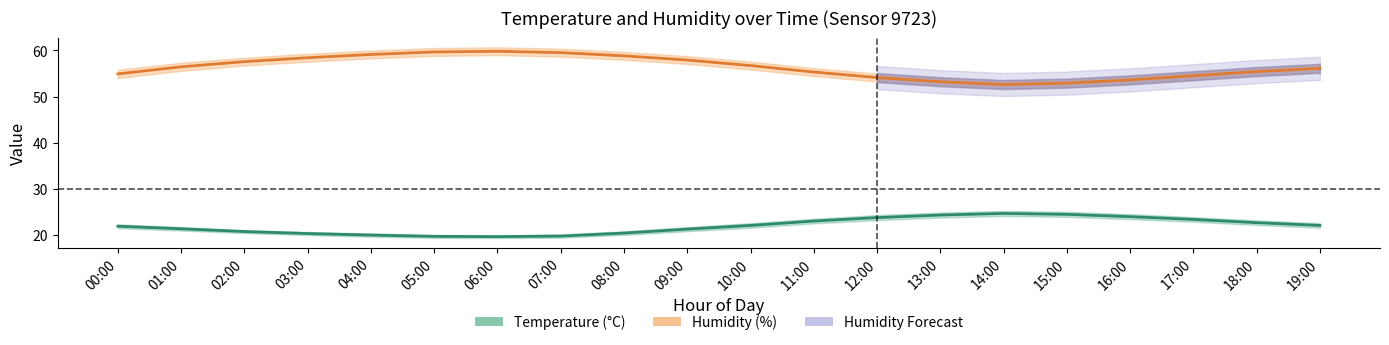

Where is the first local minimum for temperature?

06:00